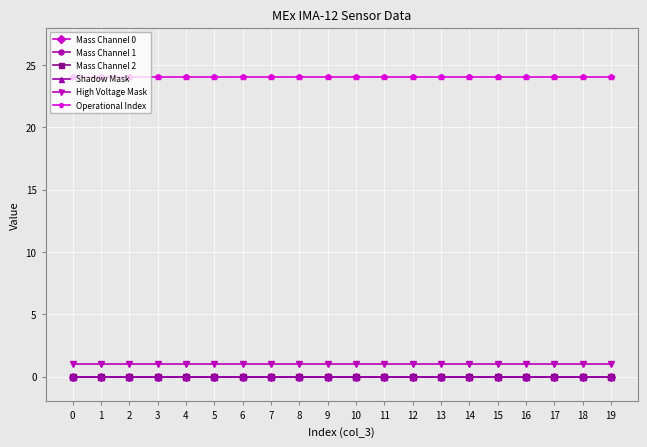

Between 19 and 5, which is larger?

19